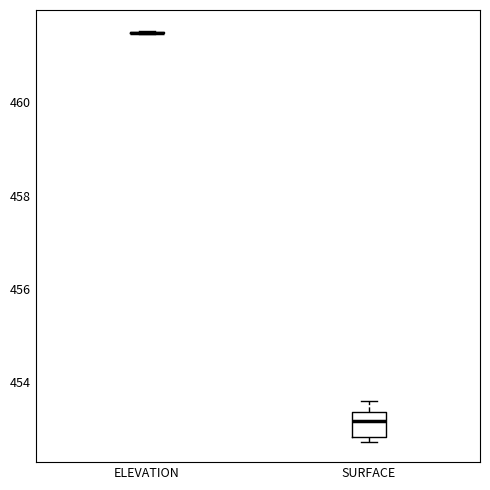

Comparing the boxes themselves (not the whiskers), which one is the tallest?

SURFACE